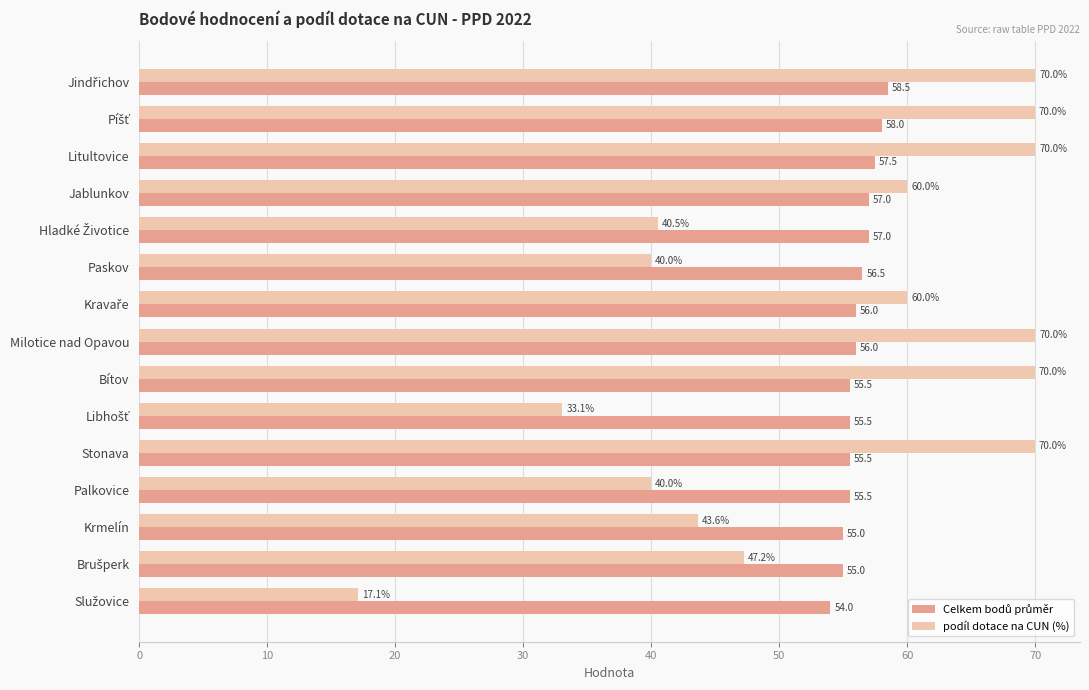

What is the greatest value displayed?

70.0